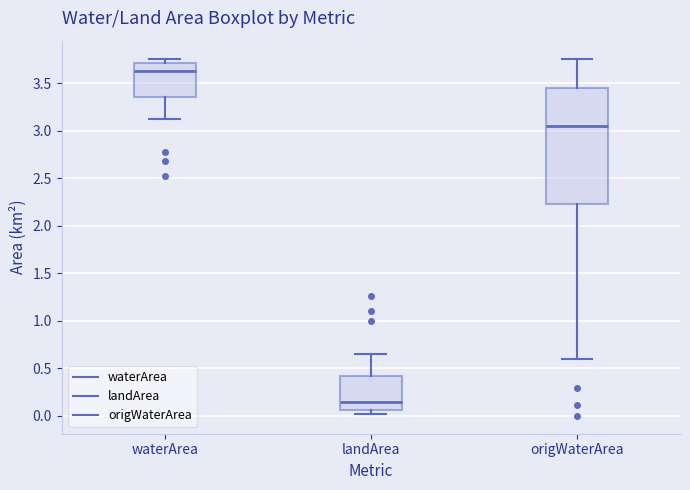

Where is the upper edge of the box for waterArea on the y-axis? The values are not printed on the chart, so give them approximately, as read against the axis.

3.70